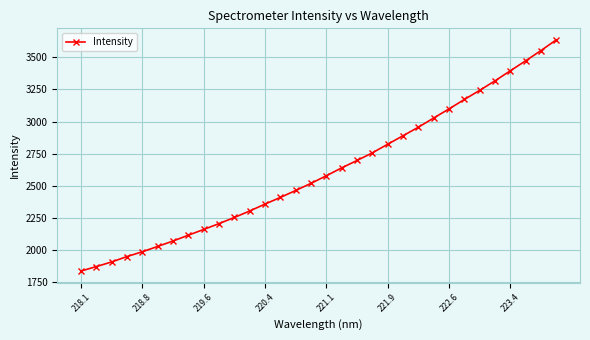

What is the sum of all values?

83721.2